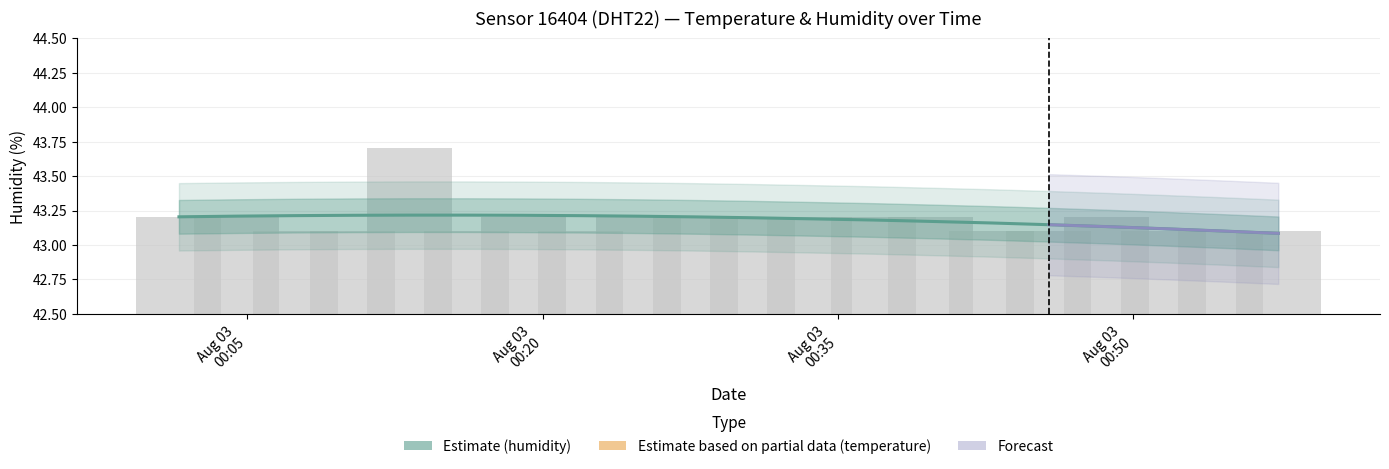

Rank the categories by value from highest to lowest.

2022-08-03T00:13:14, 2022-08-03T00:01:31, 2022-08-03T00:04:27, 2022-08-03T00:19:02, 2022-08-03T00:24:52, 2022-08-03T00:27:46, 2022-08-03T00:30:41, 2022-08-03T00:33:35, 2022-08-03T00:36:48, 2022-08-03T00:39:43, 2022-08-03T00:48:41, 2022-08-03T00:07:25, 2022-08-03T00:10:21, 2022-08-03T00:16:08, 2022-08-03T00:21:57, 2022-08-03T00:42:49, 2022-08-03T00:45:44, 2022-08-03T00:51:34, 2022-08-03T00:54:29, 2022-08-03T00:57:24